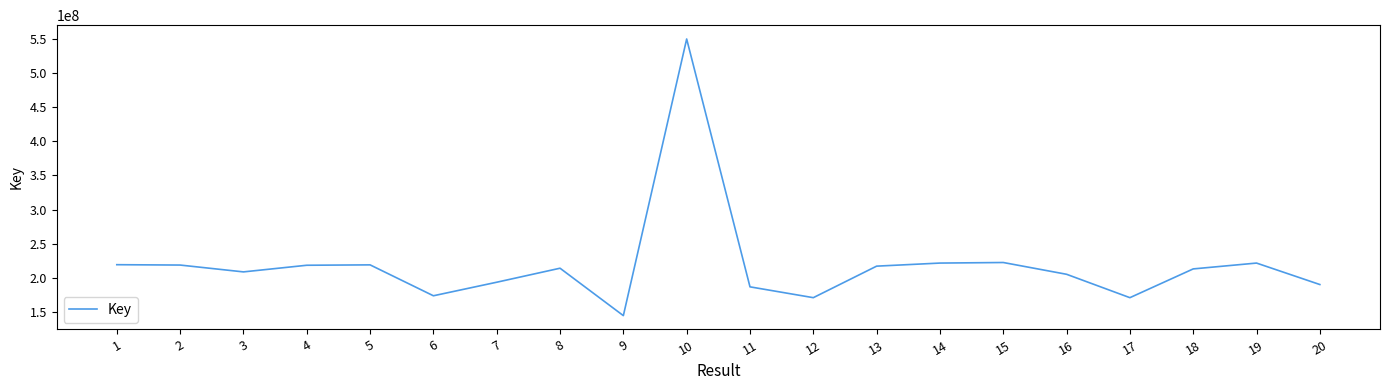

How many lines are shown in the chart?

1